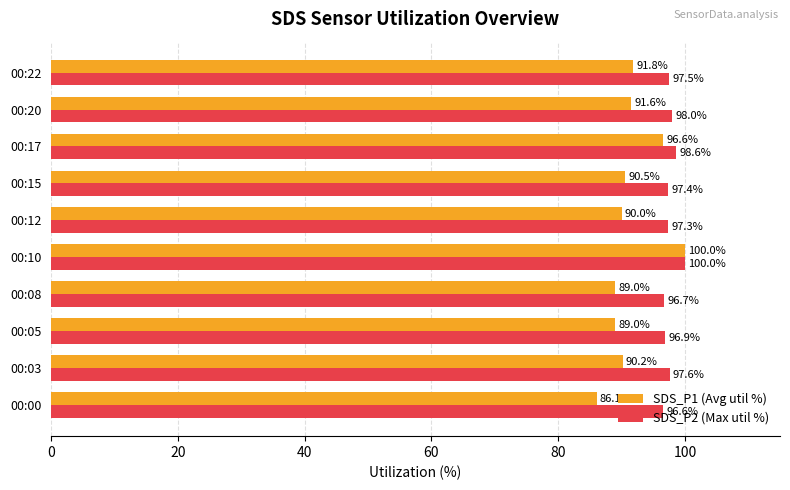

Which series has the widest spread of values?

SDS_P1 (Avg util %)